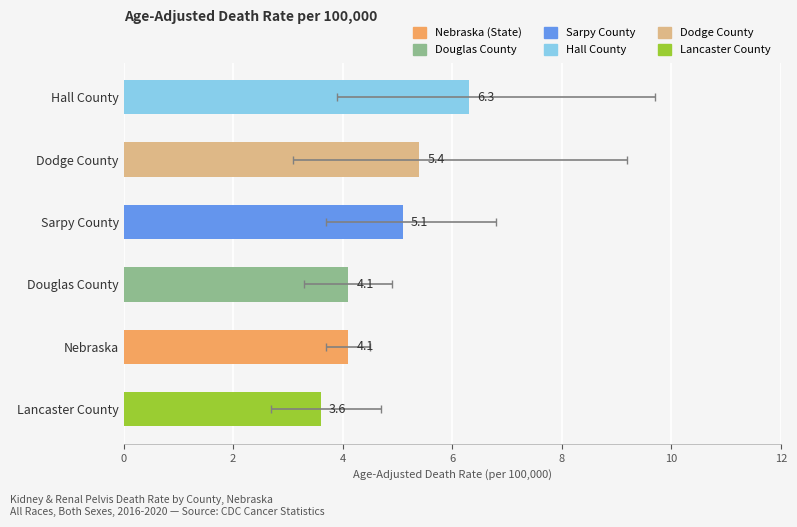

How many bars are there in total?

6